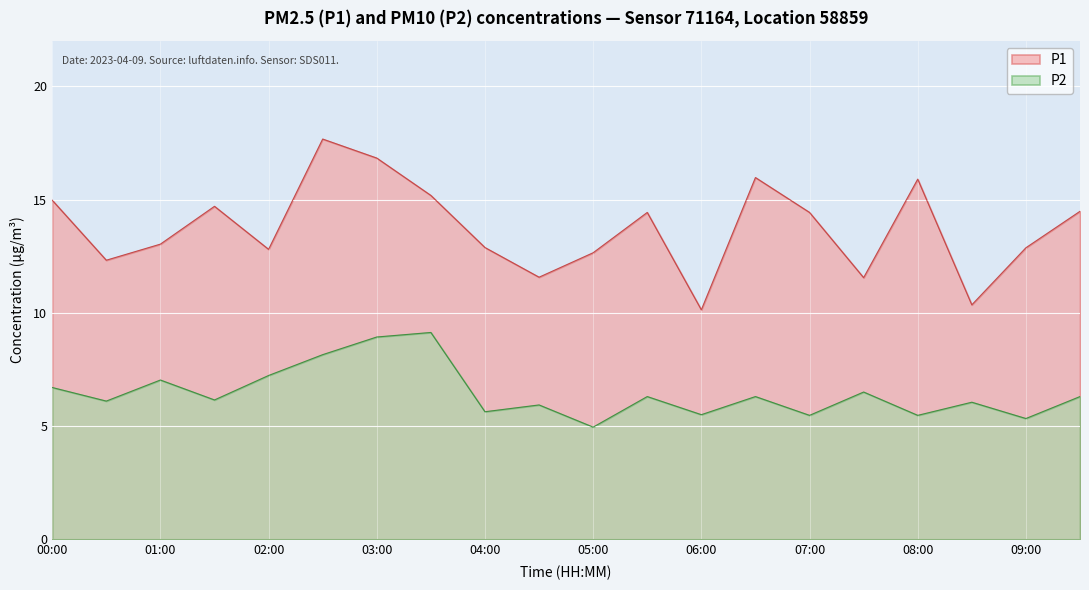

True or false: P2 and P1 intersect in this chart.

False